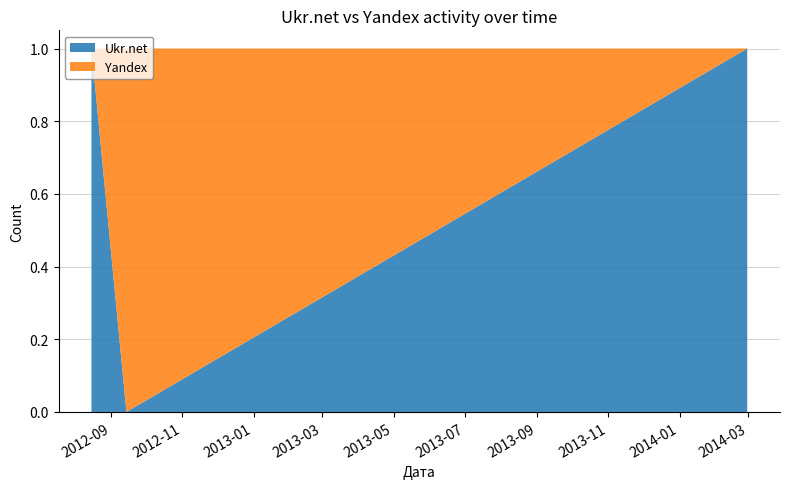

Reading left to right, list all the values displayed in this chart.

Ukr.net: 2012-08-15=1	2012-09-14=0	2014-02-28=1
Yandex: 2012-08-15=0	2012-09-14=1	2014-02-28=0